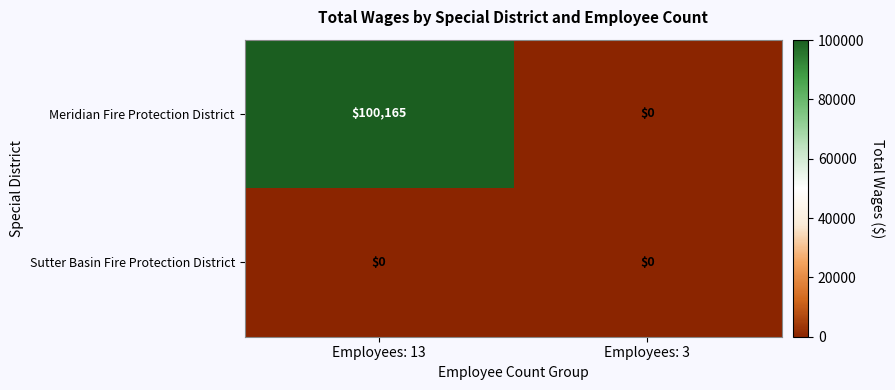

At how many categories does at least one series exceed 93571?

1